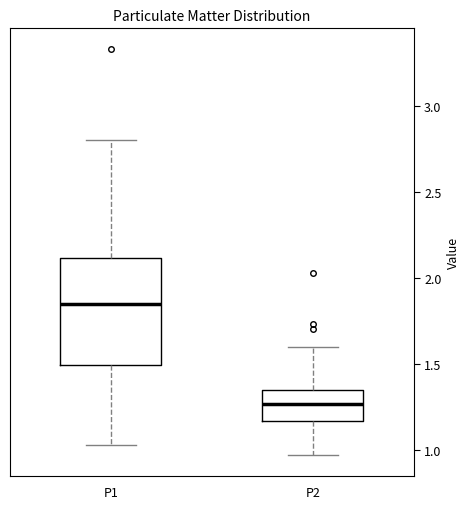

Where does the median line of the box for P2 sit on the y-axis? The values are not printed on the chart, so give them approximately, as read against the axis.

1.25